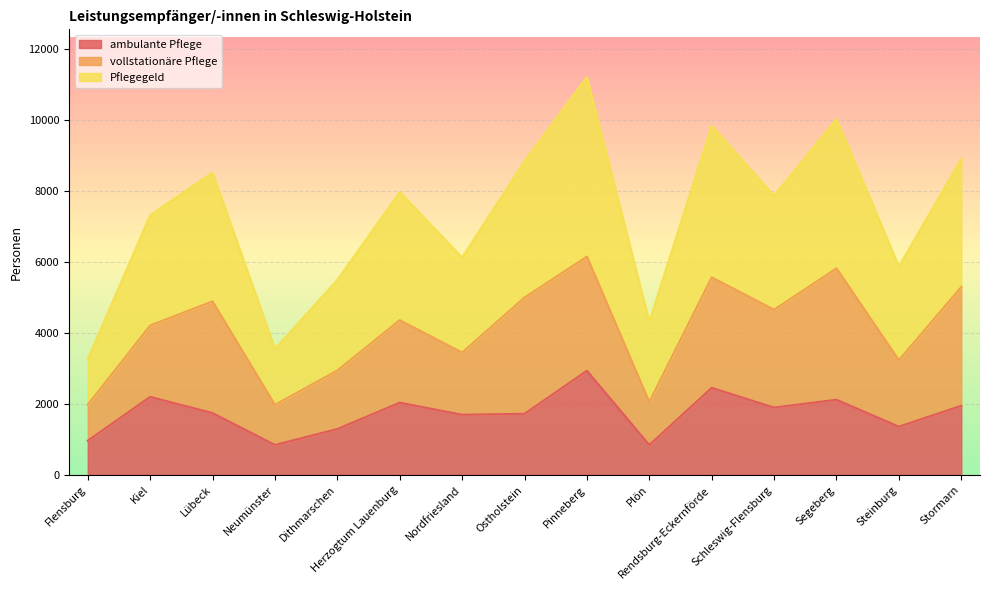

What is the average value of the ambulante Pflege series?

1741